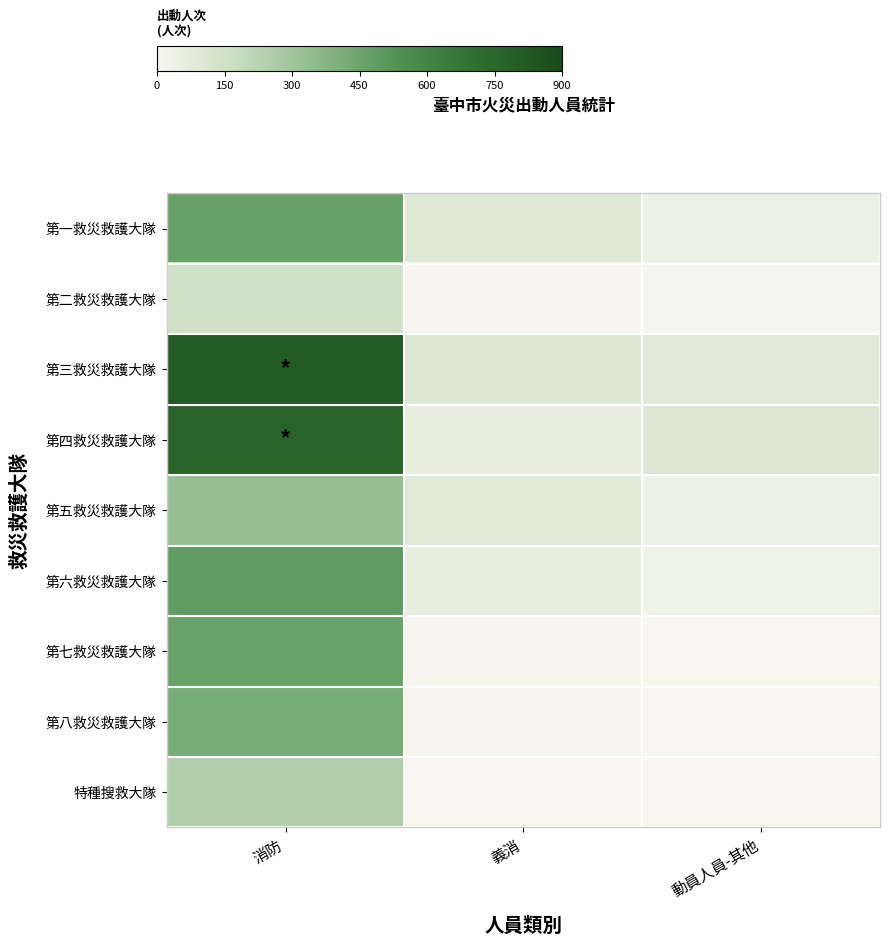

Reading left to right, what are all the values shown in this chart?

第一救災救護大隊: 消防=466	義消=100	動員人員-其他=41
第二救災救護大隊: 消防=154	義消=6	動員人員-其他=14
第三救災救護大隊: 消防=811	義消=103	動員人員-其他=92
第四救災救護大隊: 消防=766	義消=62	動員人員-其他=108
第五救災救護大隊: 消防=333	義消=98	動員人員-其他=37
第六救災救護大隊: 消防=485	義消=57	動員人員-其他=34
第七救災救護大隊: 消防=464	義消=5	動員人員-其他=0
第八救災救護大隊: 消防=415	義消=9	動員人員-其他=0
特種搜救大隊: 消防=250	義消=0	動員人員-其他=0